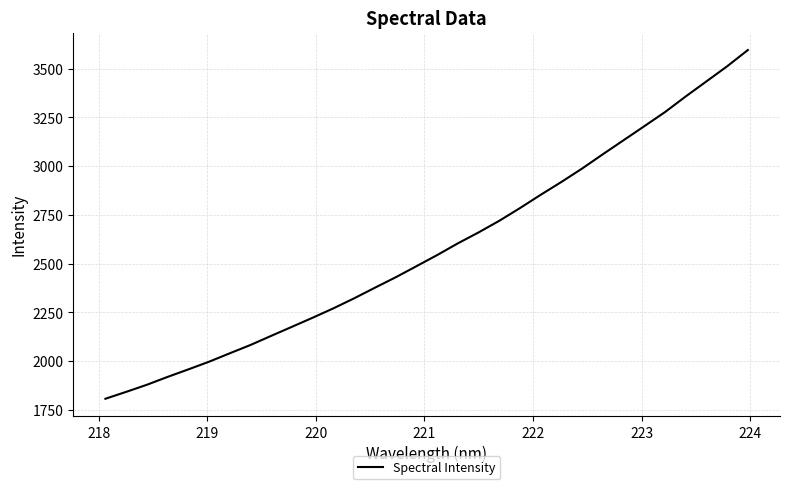

What is the difference between the maximum and minimum values?

1788.3